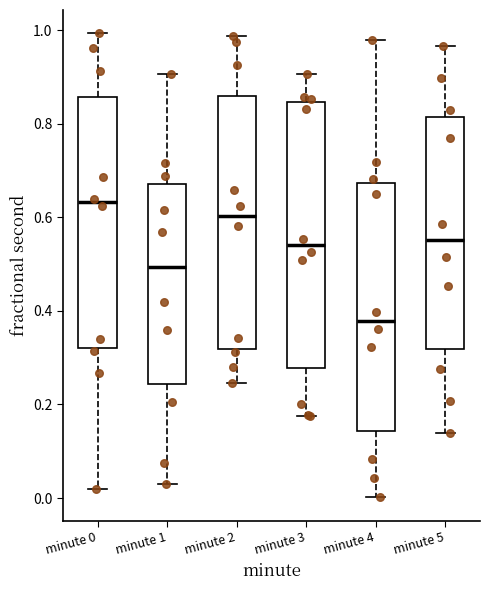

Where does the upper whisker of the box for minute 0 end on the y-axis? The values are not printed on the chart, so give them approximately, as read against the axis.

1.00